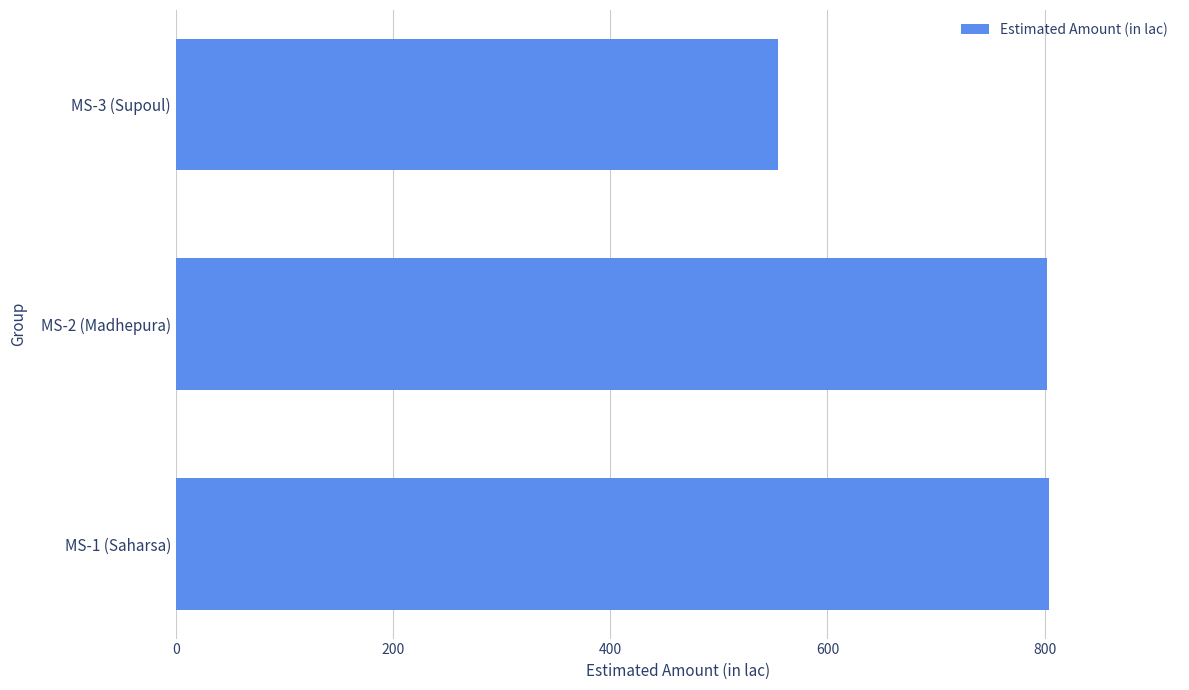

Count the number of values greater than 801.

2